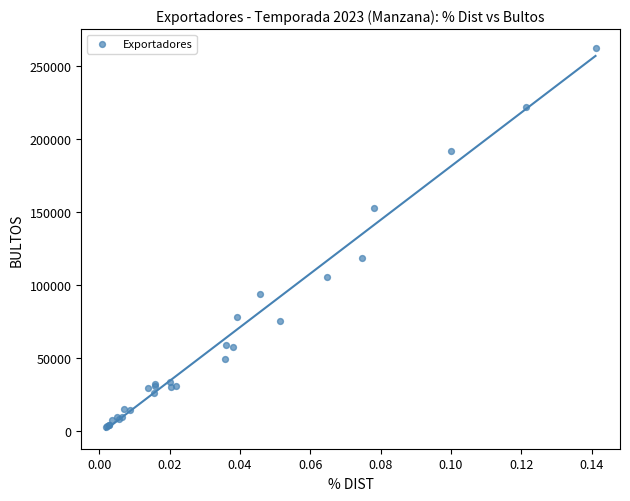

What Y value in the scatter plot is closest to 132552?

118496